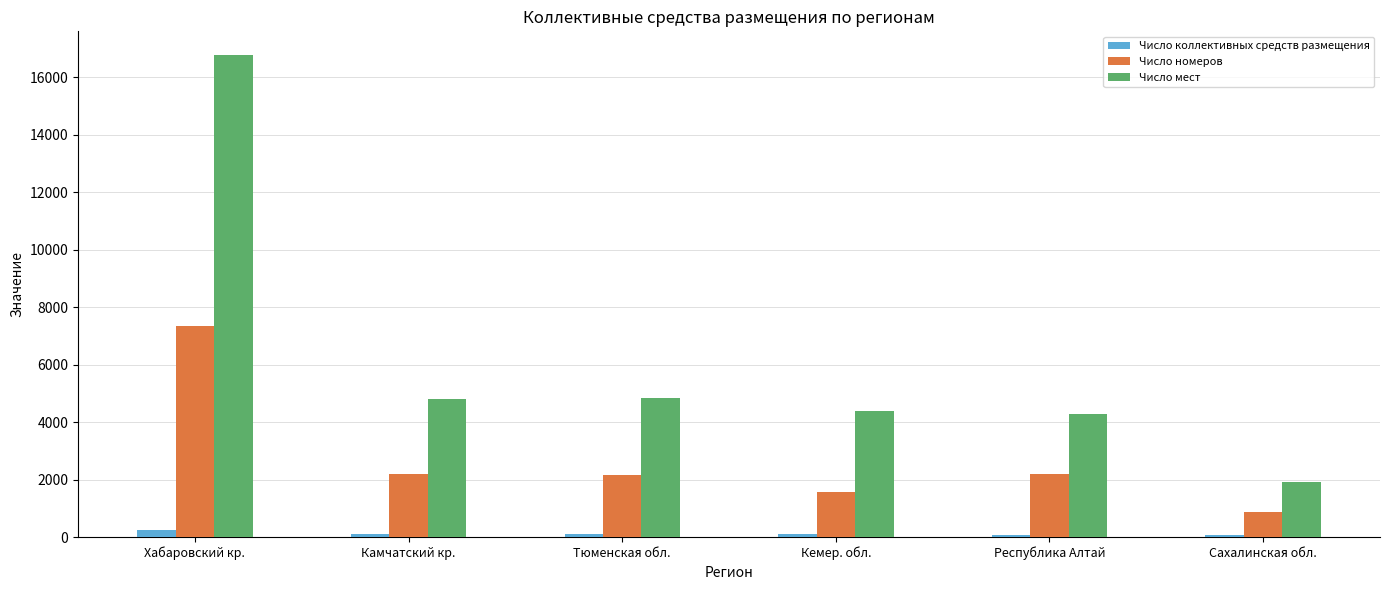

What position from the right is Камчатский кр.?

5